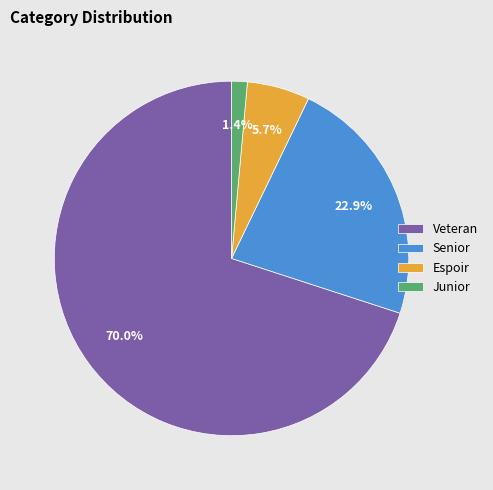

How much of the chart is everything except Veteran?

30.0%